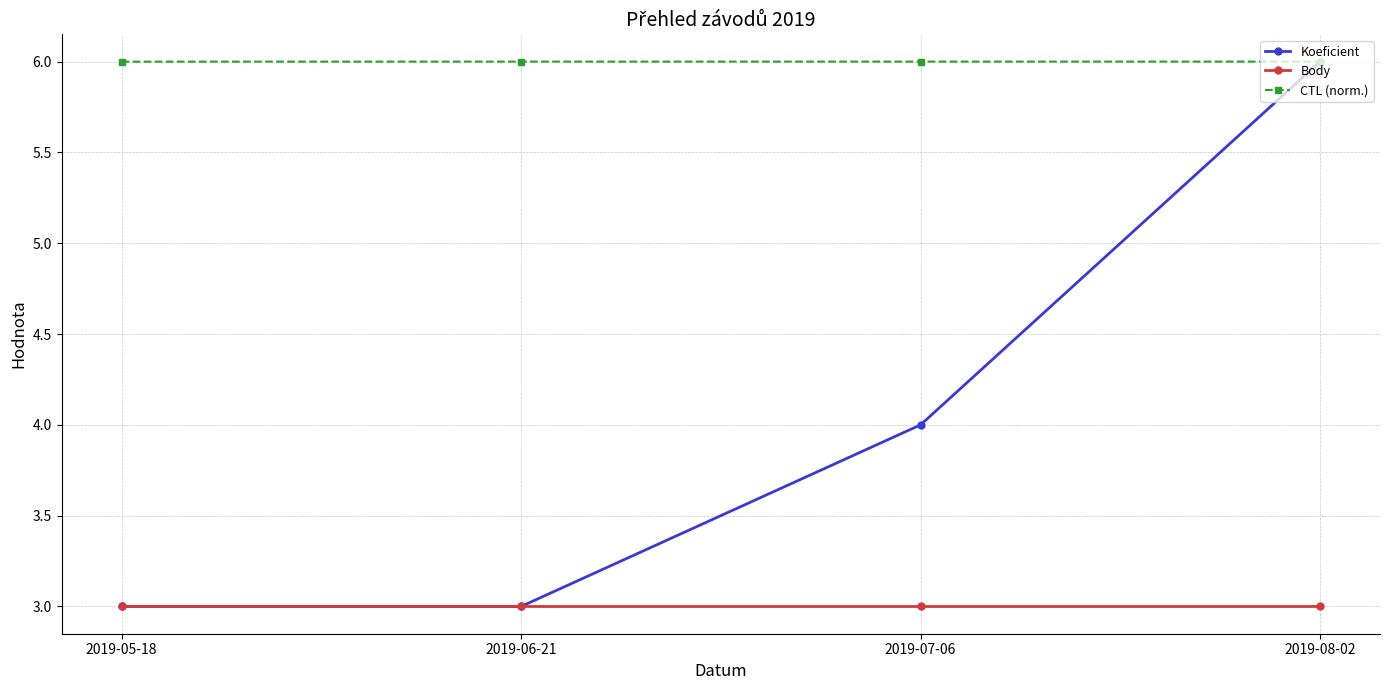

At how many categories does at least one series exceed 3?

4